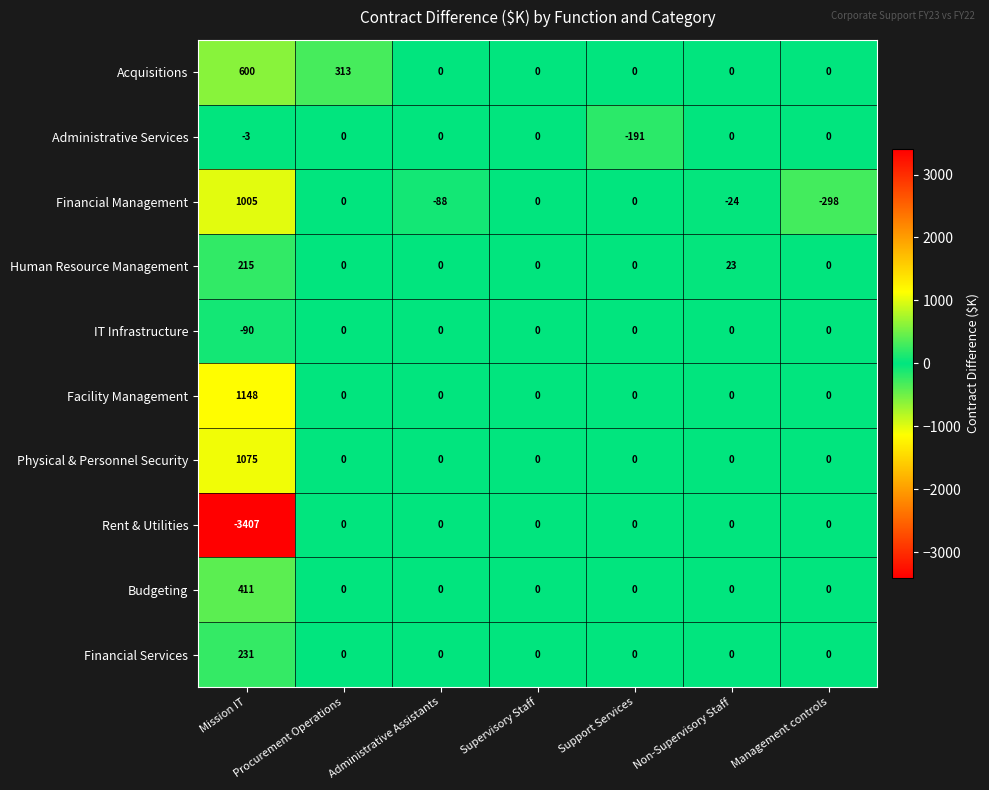

Which series has the widest spread of values?

Rent & Utilities